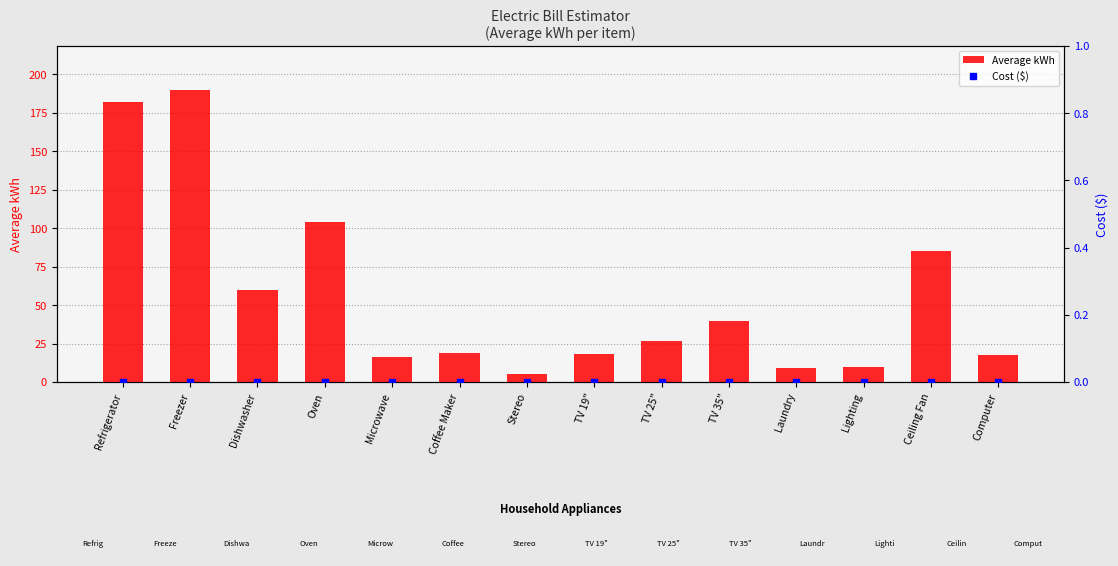

At which label is Average kWh closest to 97?

Oven